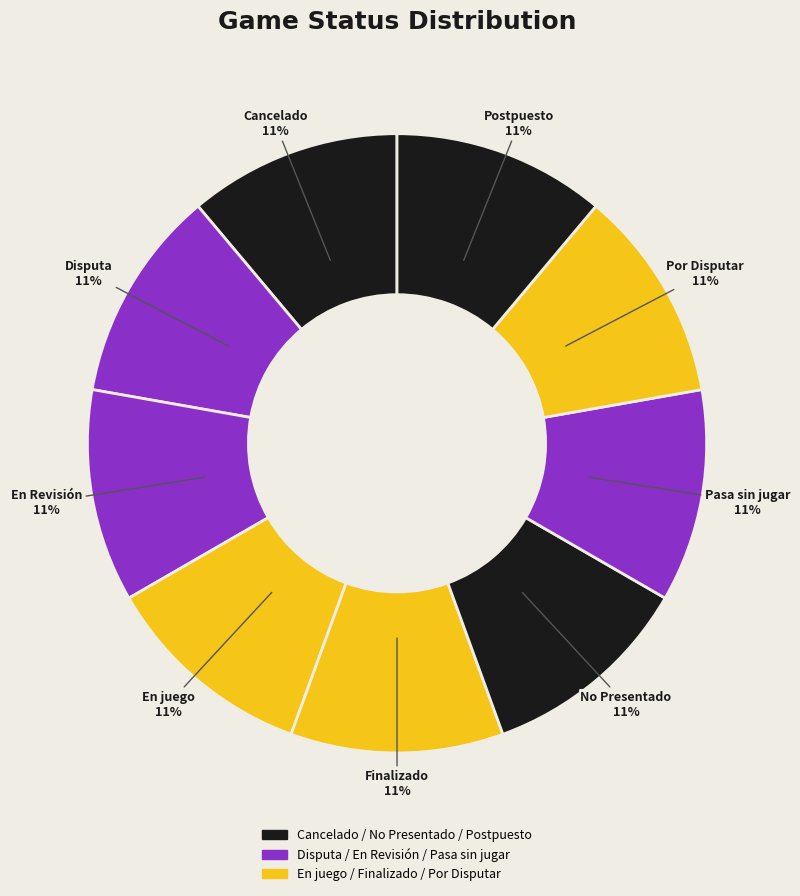

To the nearest percent, what portion does Finalizado represent?

11%